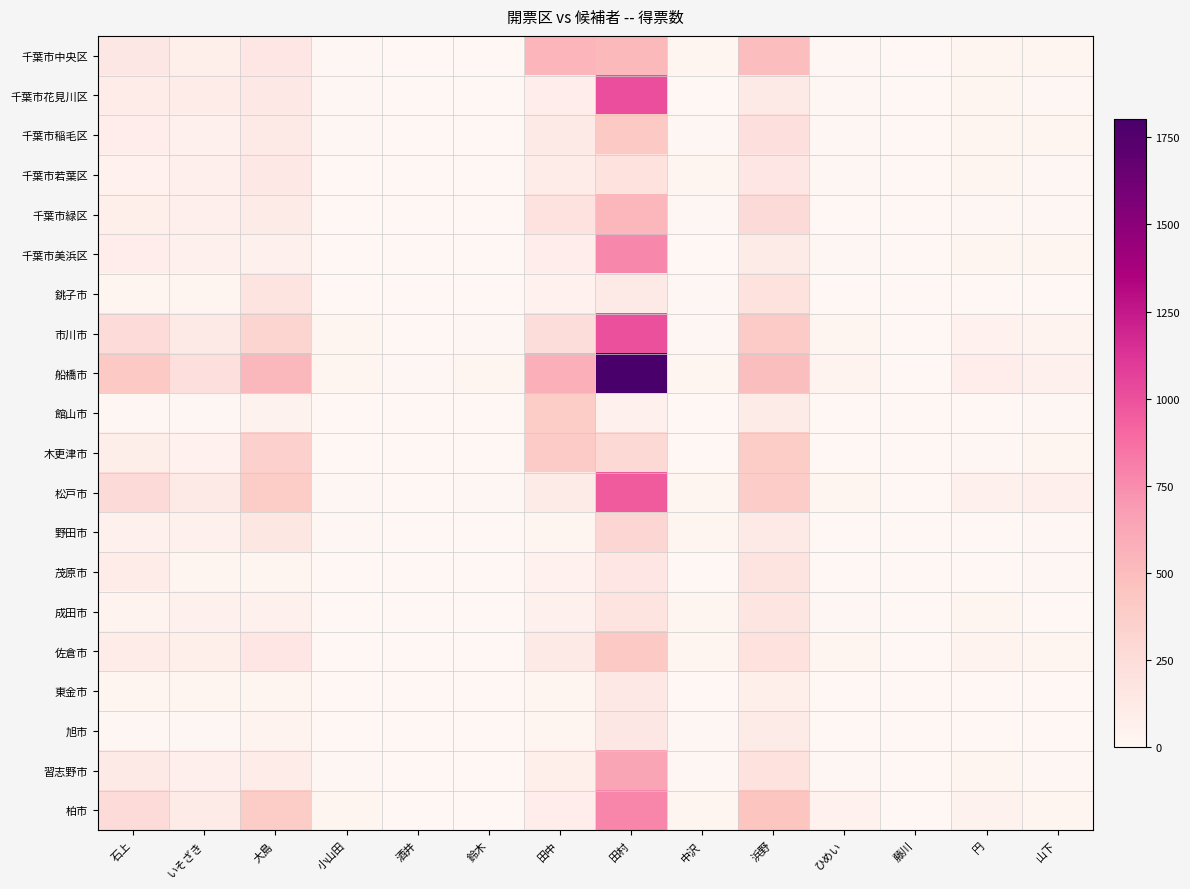

At 酒井, list the series in order from smallest to largest.

千葉市若葉区, 銚子市, 館山市, 成田市, 旭市, 茂原市, 東金市, 千葉市中央区, 千葉市緑区, 習志野市, 千葉市花見川区, 千葉市稲毛区, 木更津市, 佐倉市, 柏市, 松戸市, 野田市, 市川市, 千葉市美浜区, 船橋市